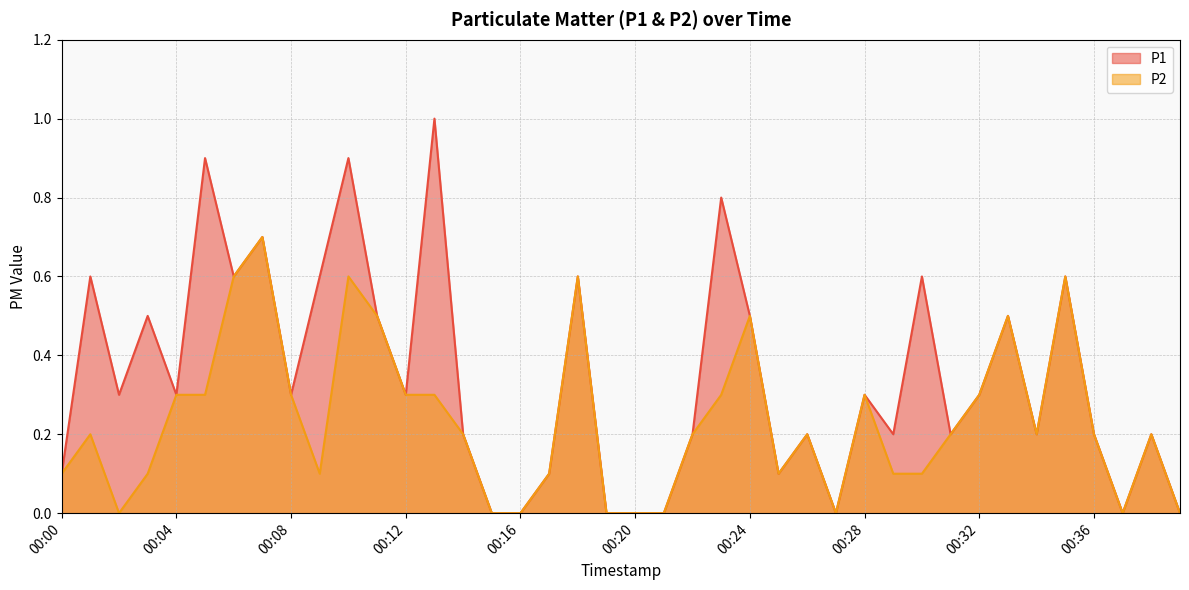

Which label corresponds to the smallest value in the chart?

00:15